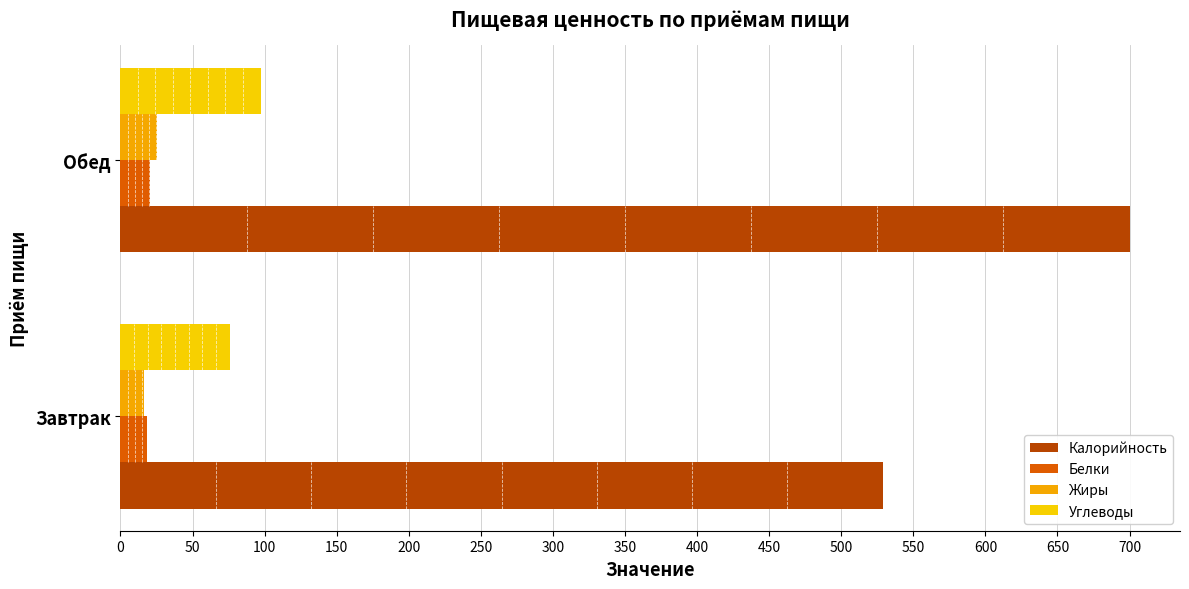

What is the smallest value displayed?

16.2